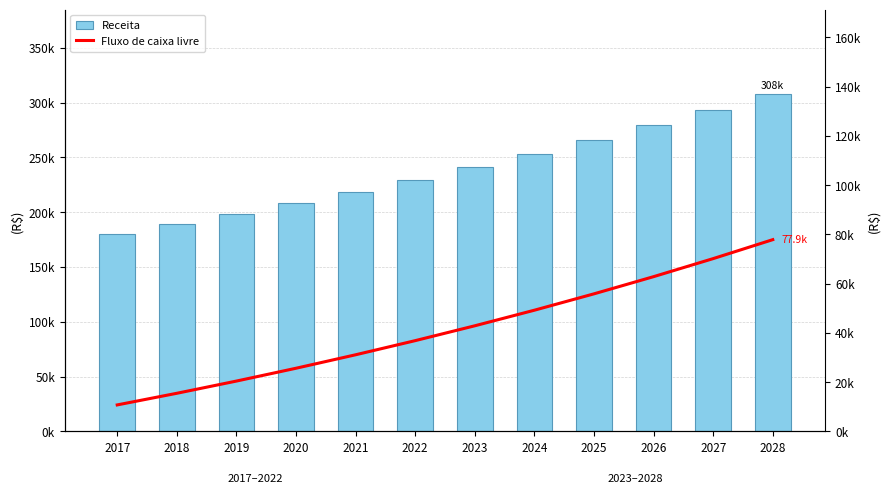

Between 2023 and 2024, which series saw the biggest shift?

Receita